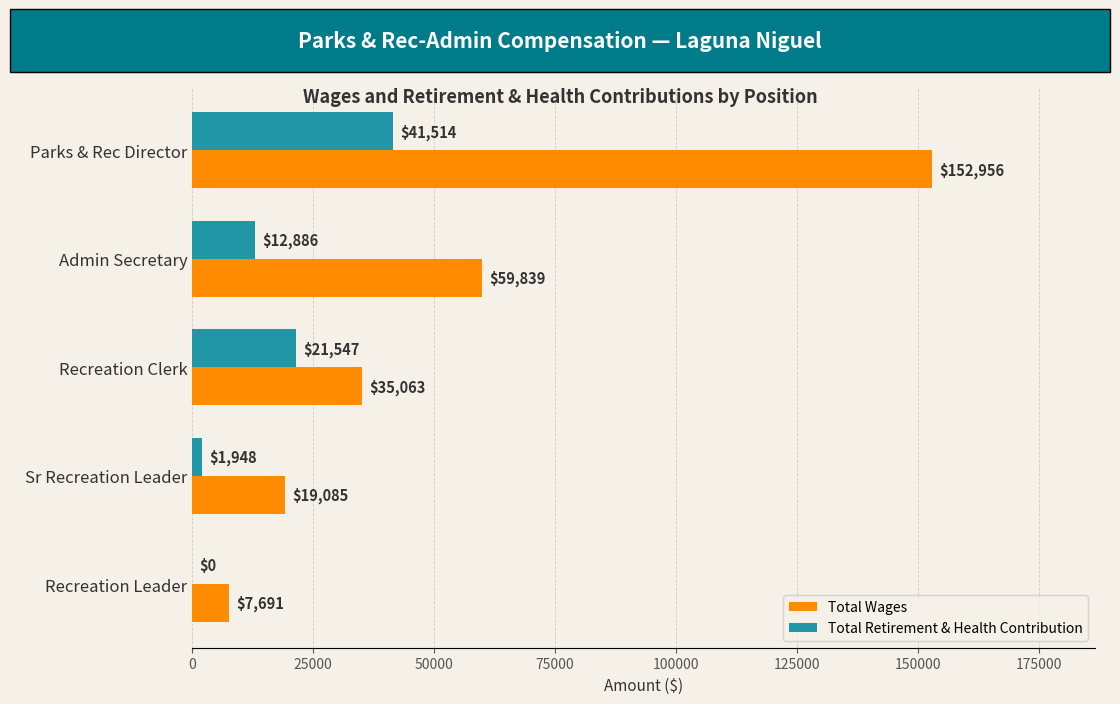

Is it true that Total Wages equals 30781 at Sr Recreation Leader?

False